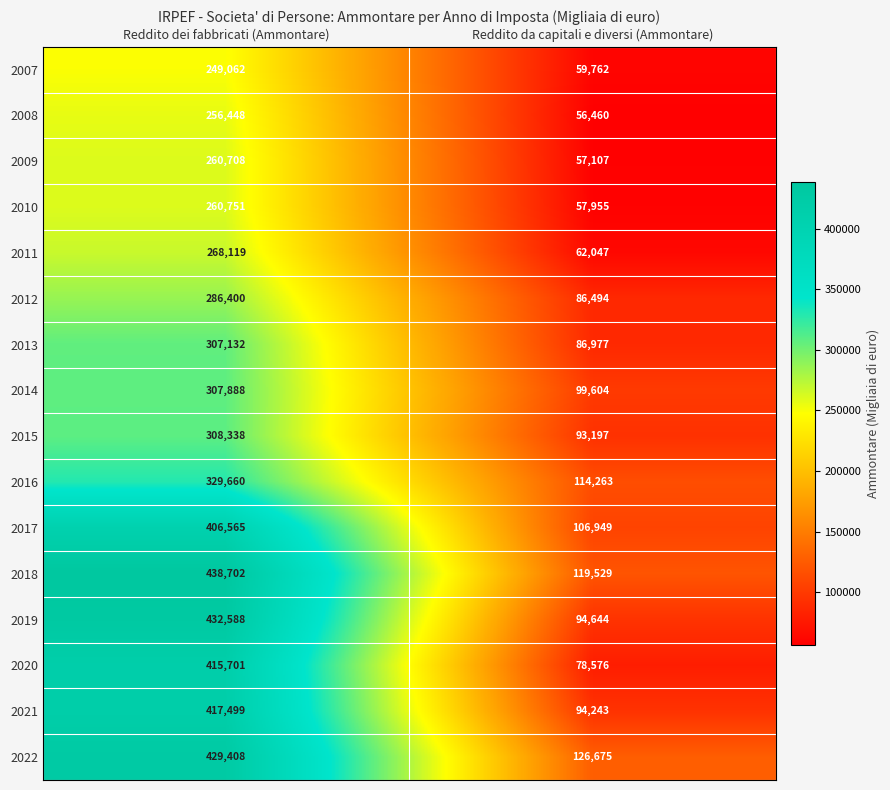

Read the 2022 value at Reddito dei fabbricati (Ammontare), to the nearest 50.

429400